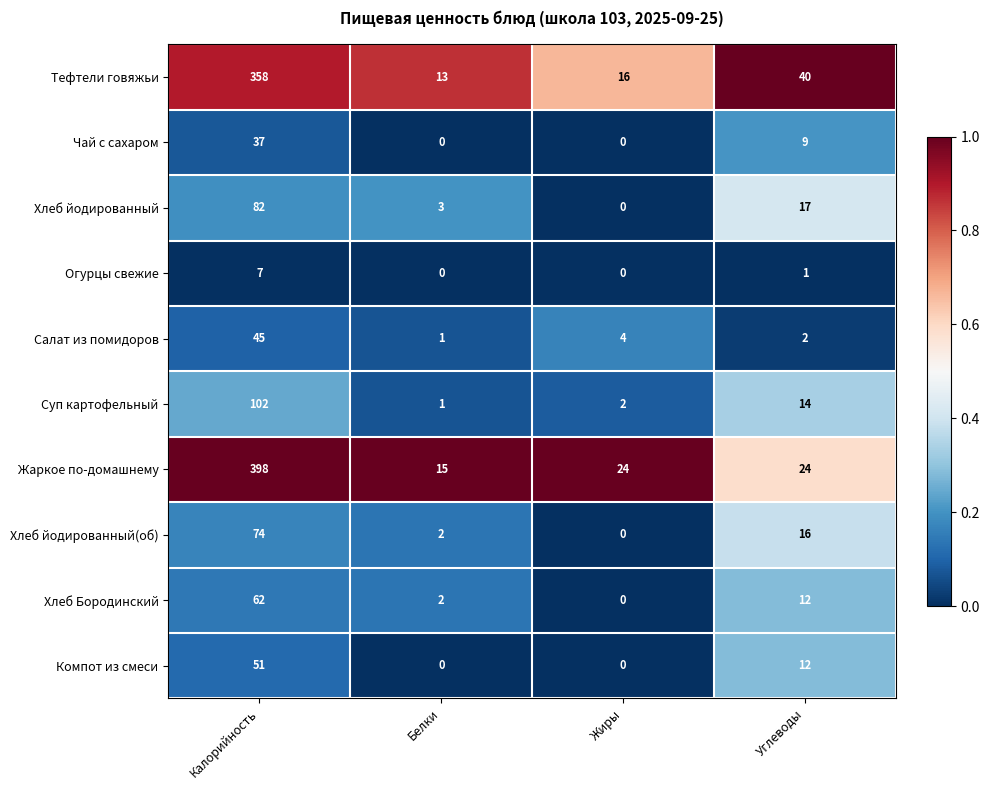

What is the approximate value of Суп картофельный at Калорийность, to the nearest 50?

100